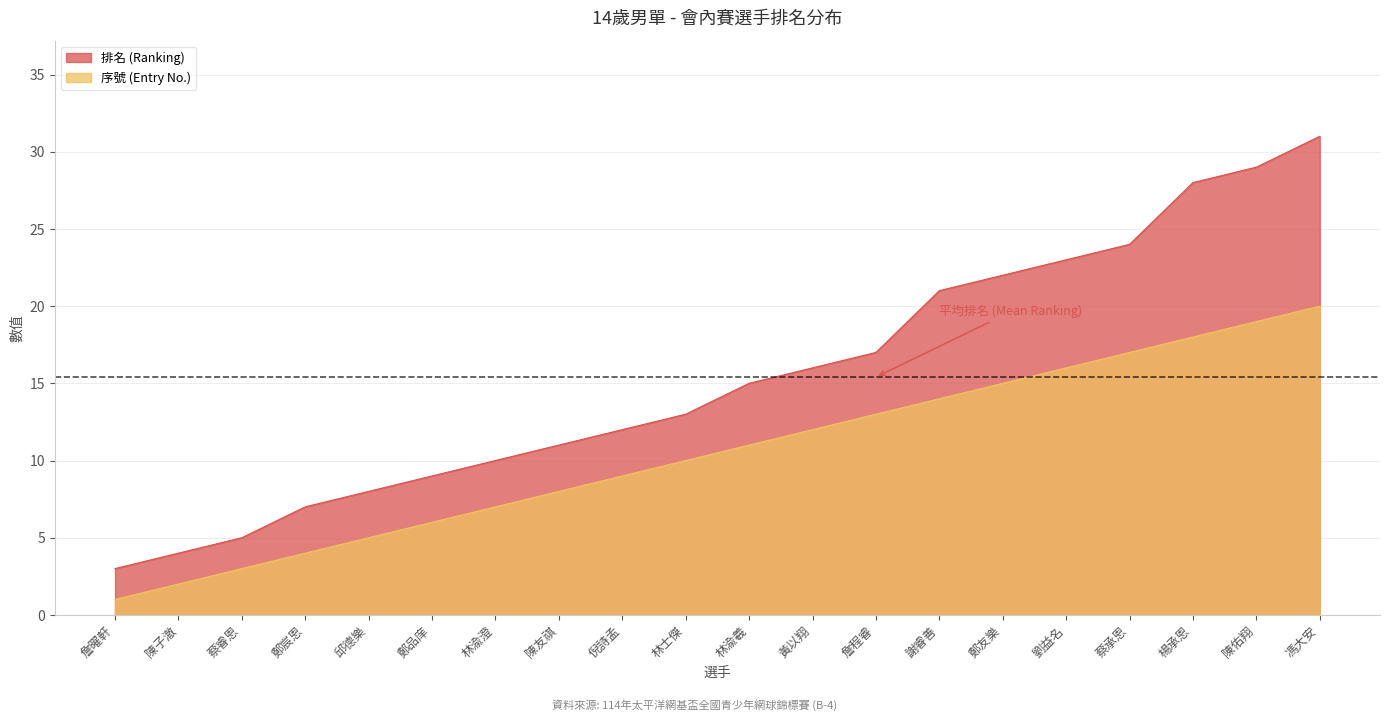

Which series has the largest total across all categories?

排名 (Ranking)